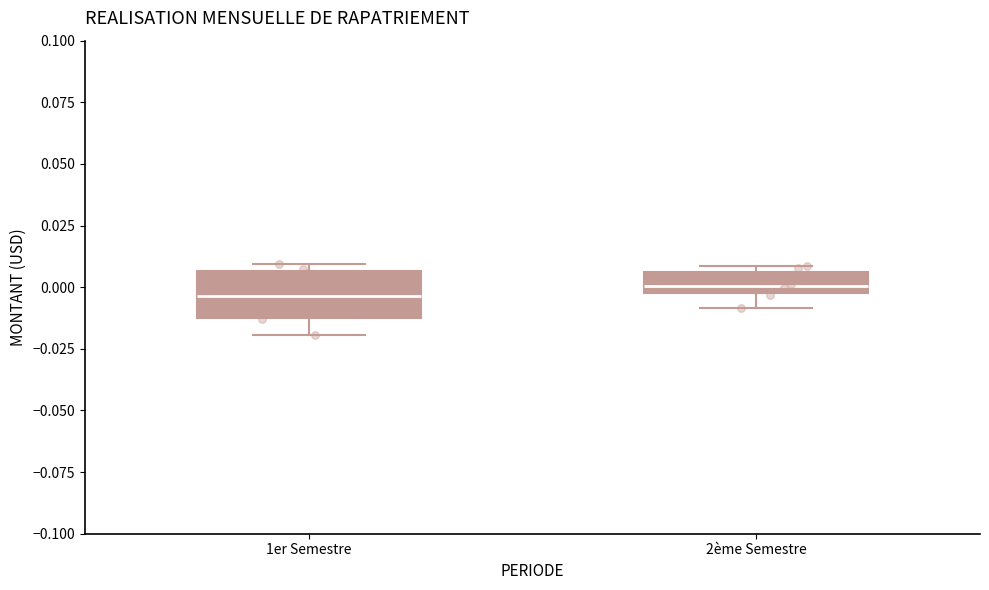

Reading left to right, transcribe this box plot: for each box, give where its median line is, the range the box spans, and where its two whiskers end, as read against the y-axis. The values are not printed on the chart, so give them approximately, as read against the axis.

1er Semestre: median -0.005, box -0.010 to 0.005, whiskers -0.020 to 0.010
2ème Semestre: median 0.000 (just above the box's lower edge), box 0.000 to 0.005, whiskers -0.010 to 0.010